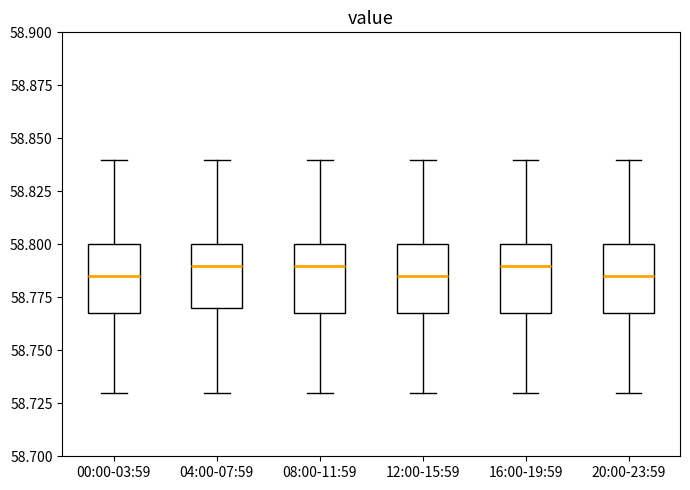

Reading left to right, transcribe this box plot: for each box, give where its median line is, the range the box spans, and where its two whiskers end, as read against the y-axis. The values are not printed on the chart, so give them approximately, as read against the axis.

00:00-03:59: median 58.785, box 58.770 to 58.800, whiskers 58.730 to 58.840
04:00-07:59: median 58.790, box 58.770 to 58.800, whiskers 58.730 to 58.840
08:00-11:59: median 58.790, box 58.770 to 58.800, whiskers 58.730 to 58.840
12:00-15:59: median 58.785, box 58.770 to 58.800, whiskers 58.730 to 58.840
16:00-19:59: median 58.790, box 58.770 to 58.800, whiskers 58.730 to 58.840
20:00-23:59: median 58.785, box 58.770 to 58.800, whiskers 58.730 to 58.840